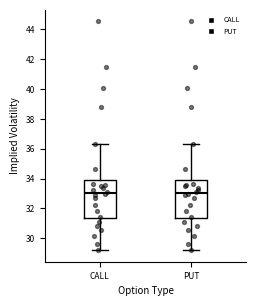

Where does the median line of the box for PUT sit on the y-axis? The values are not printed on the chart, so give them approximately, as read against the axis.

33.0